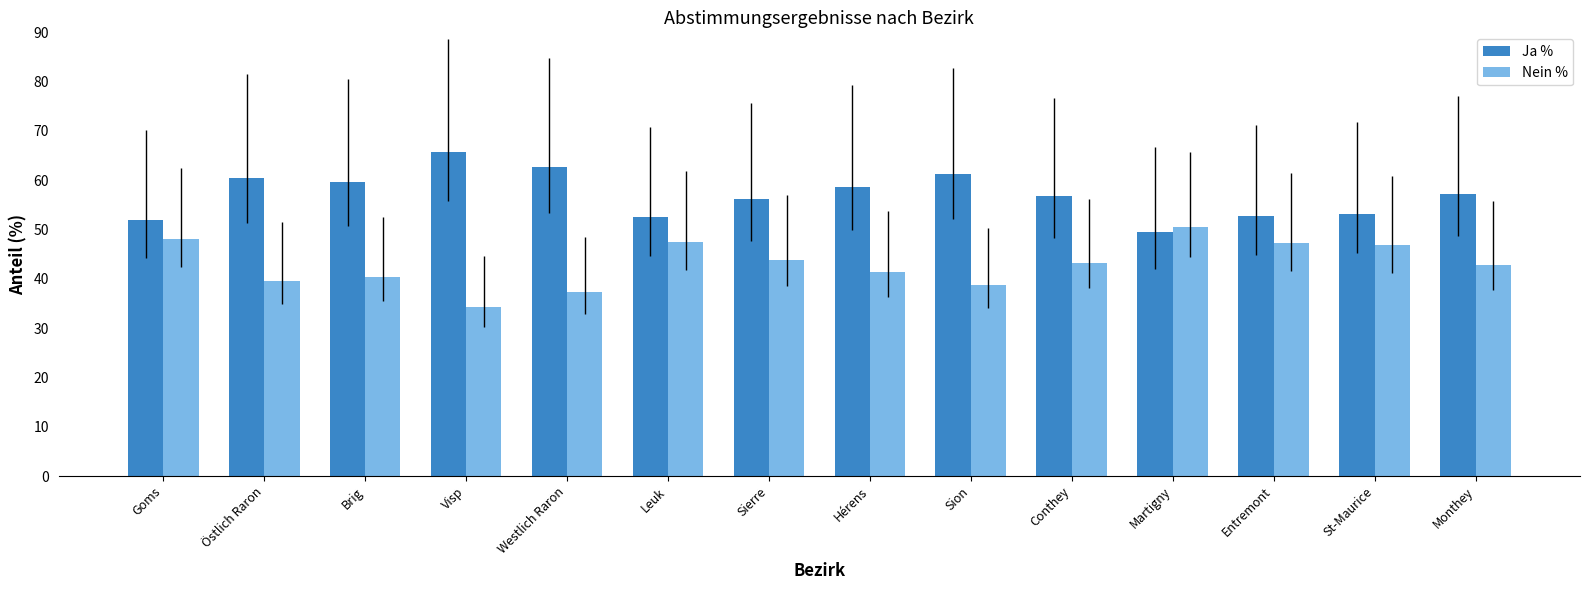

The Nein % series shows 41.3 at Hérens. True or false?

True